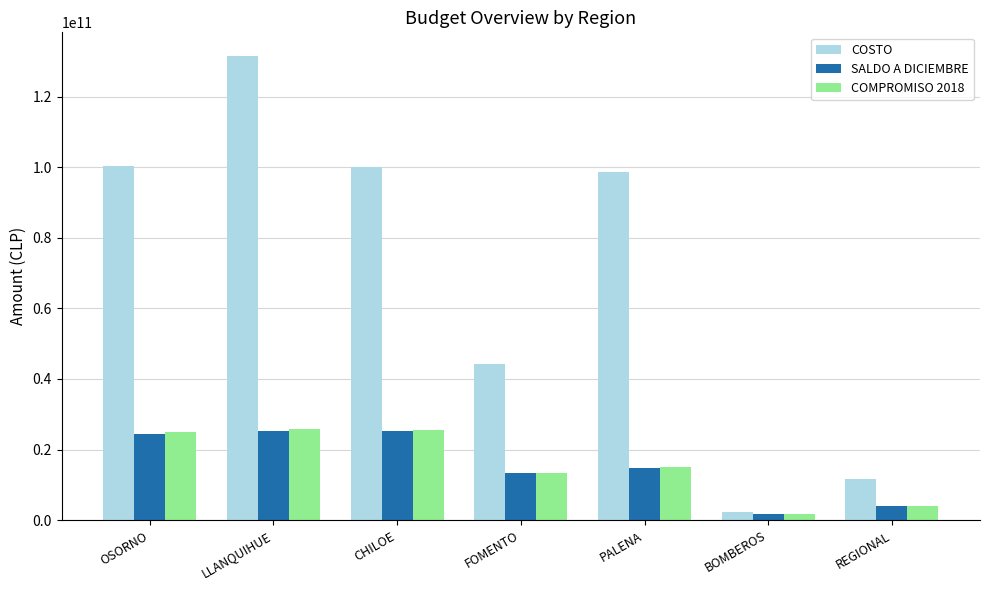

What is the difference between the second highest and second lowest values in the COMPROMISO 2018 series?

21590256586.4